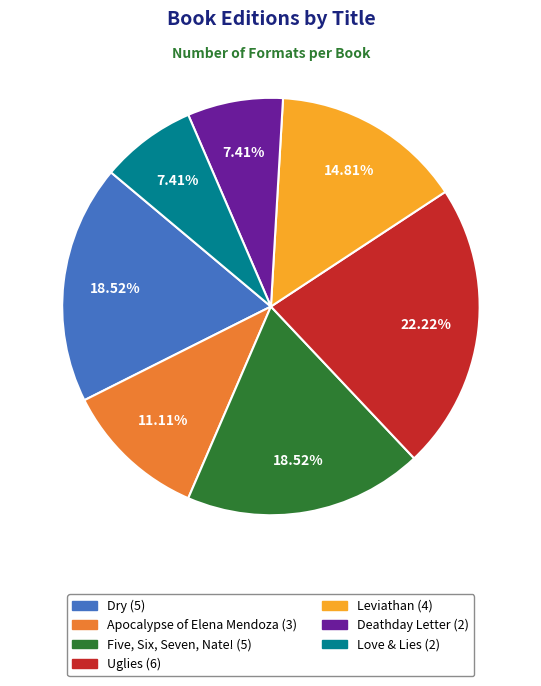

To the nearest percent, what is the average slice percentage?

14%